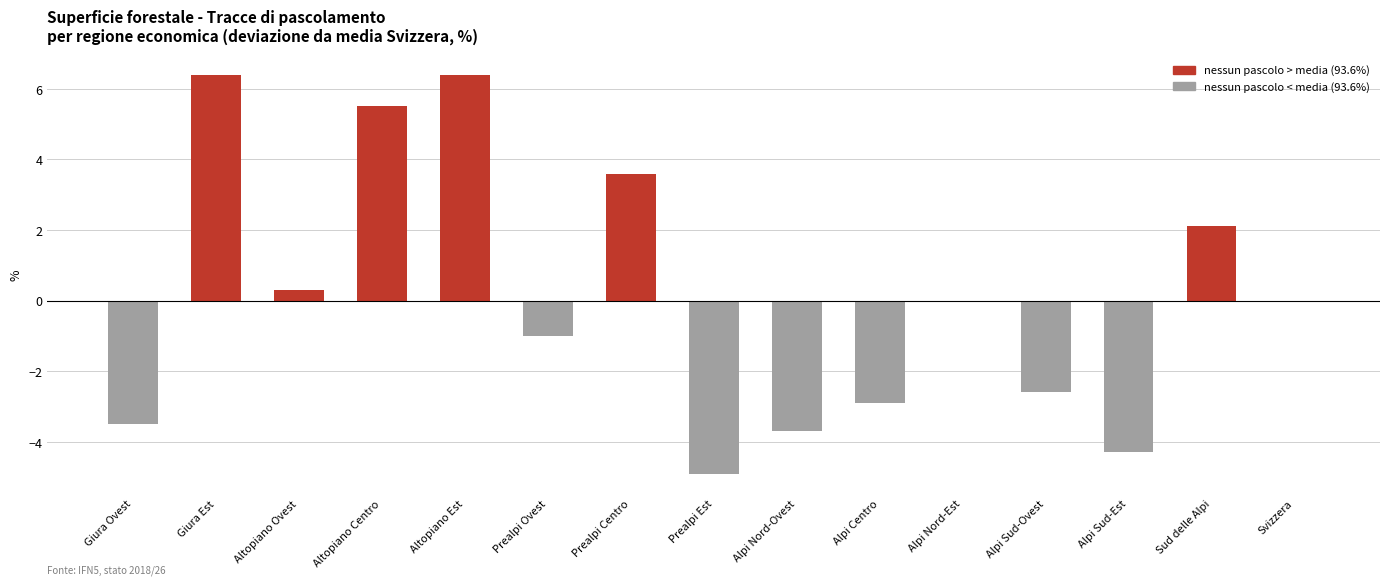

Count the number of categories in the chart.

15